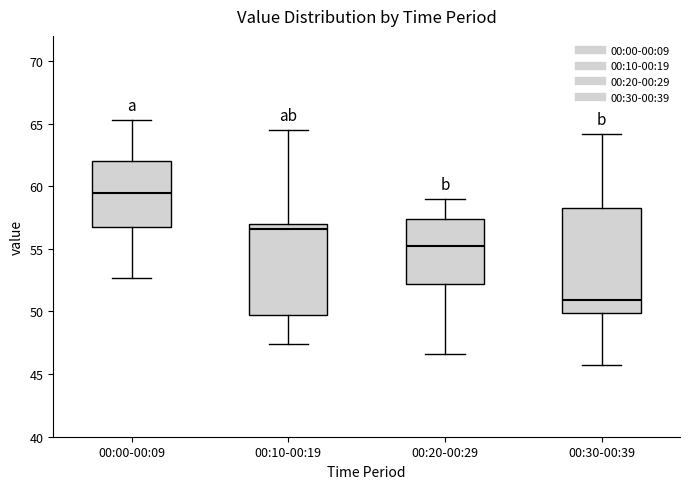

Comparing the boxes themselves (not the whiskers), which one is the tallest?

00:30-00:39